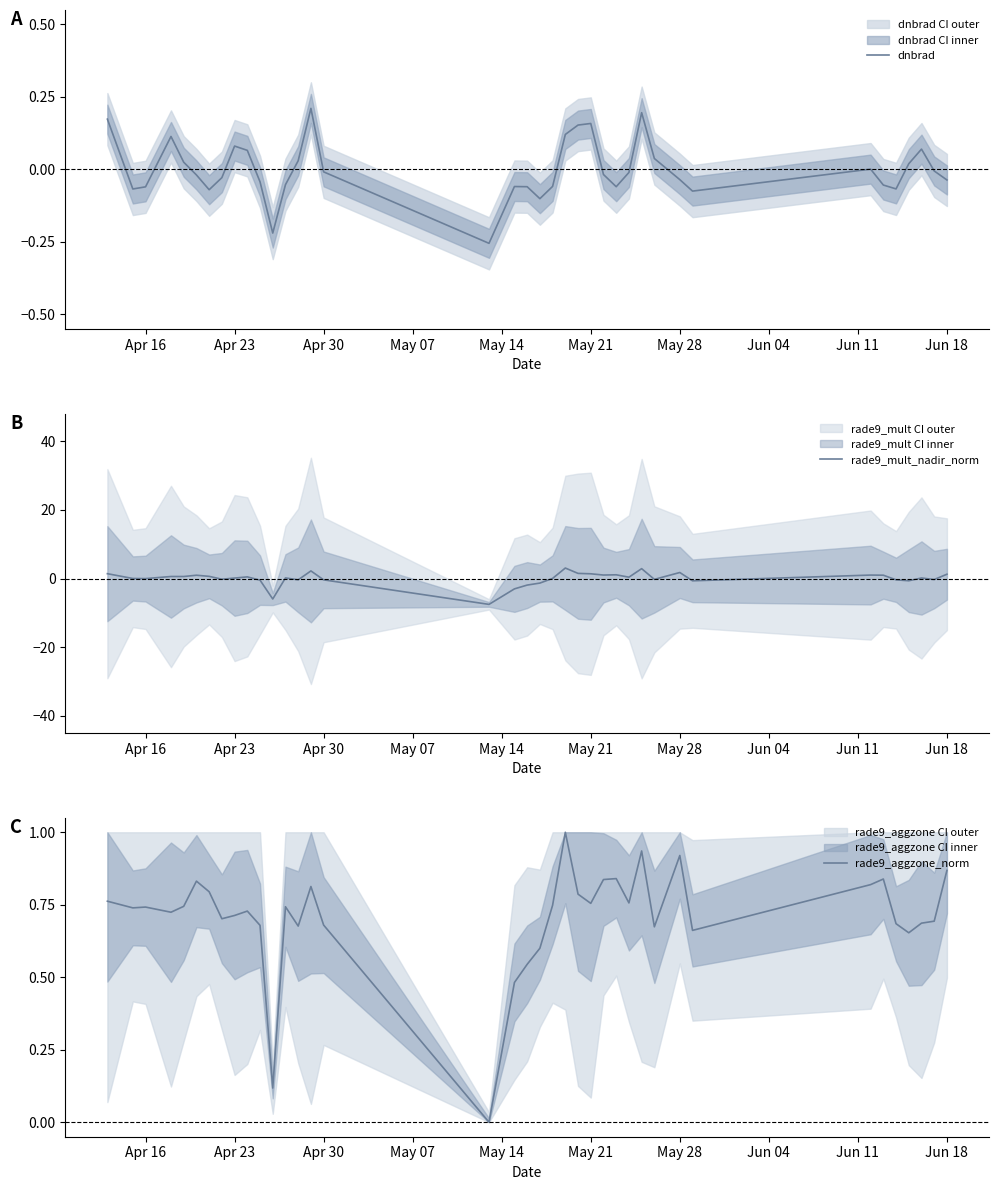

What is the minimum value for rade9_mult_nadir_norm?

-7.5